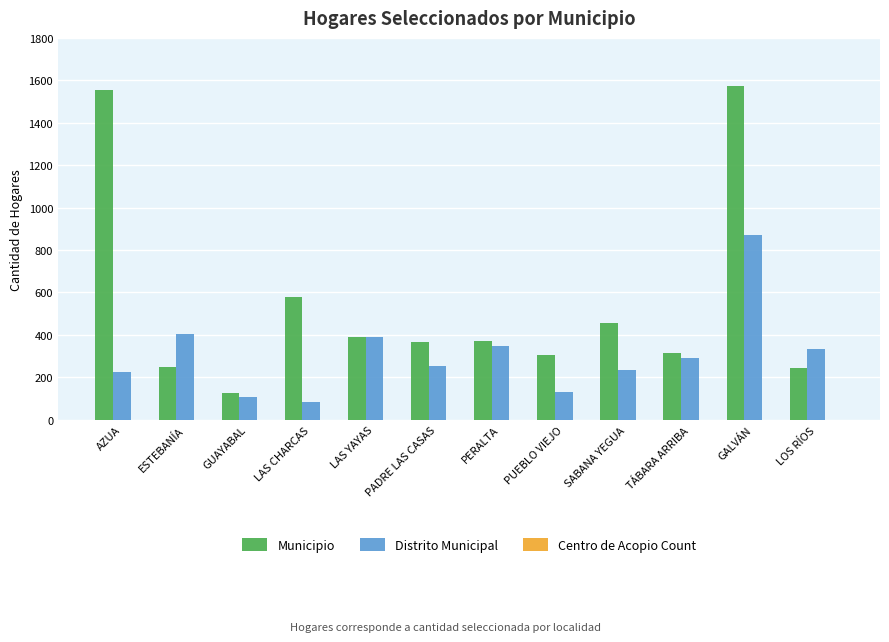

What is the greatest value displayed?

1574